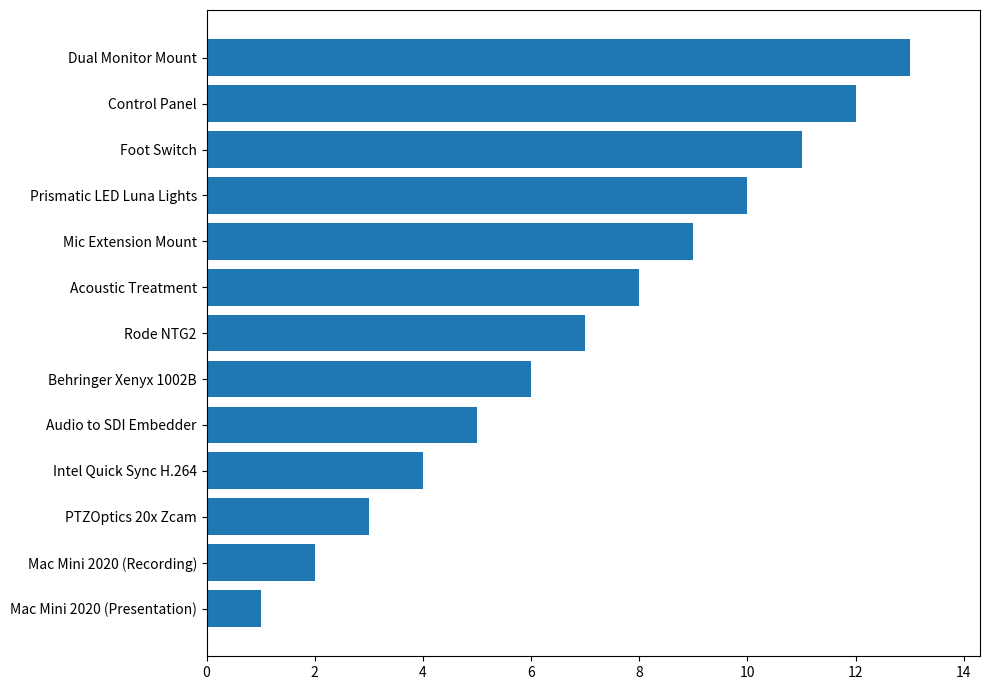

How many series are shown in this chart?

1